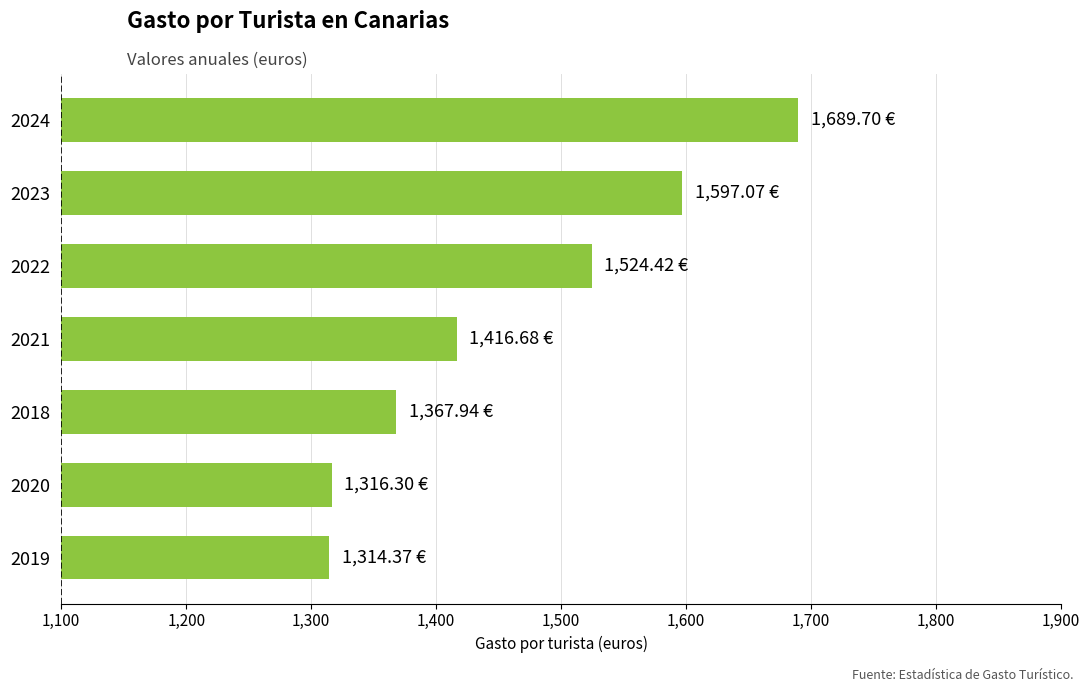

What is the sum of all values?

10226.5